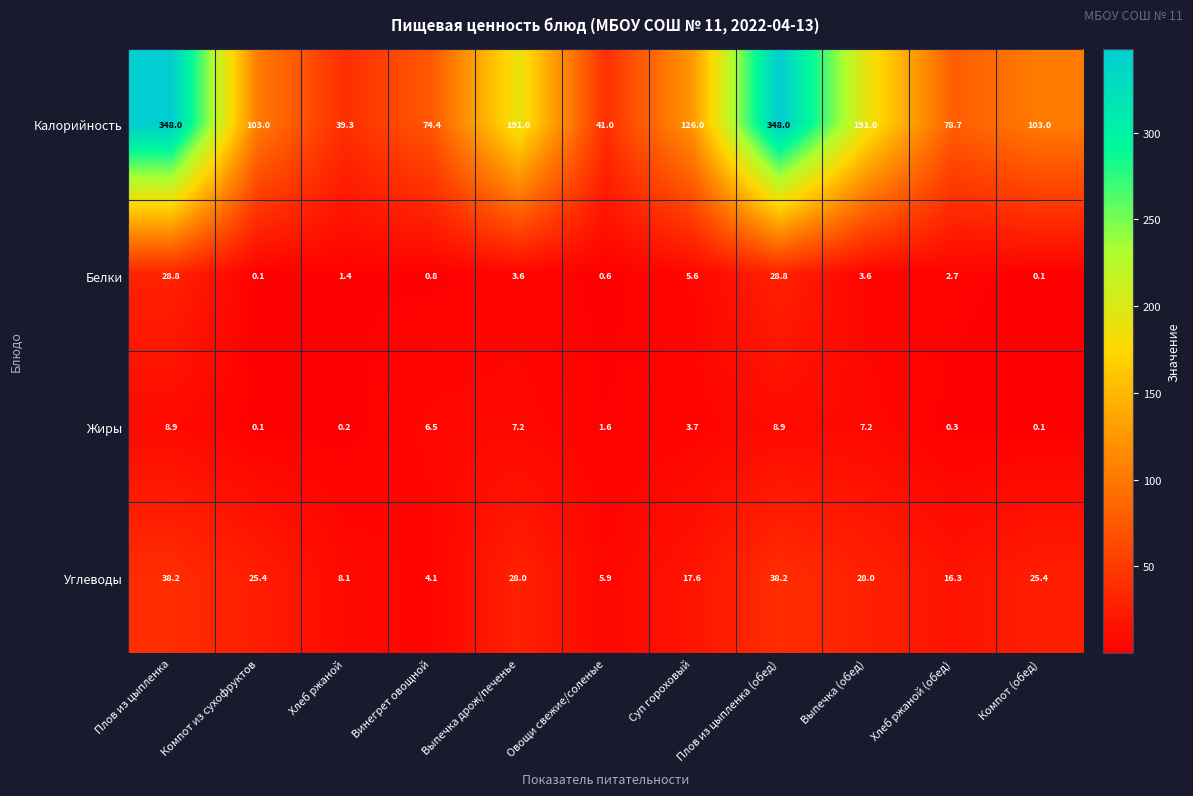

The Углеводы series shows 13.1 at Хлеб ржаной. True or false?

False